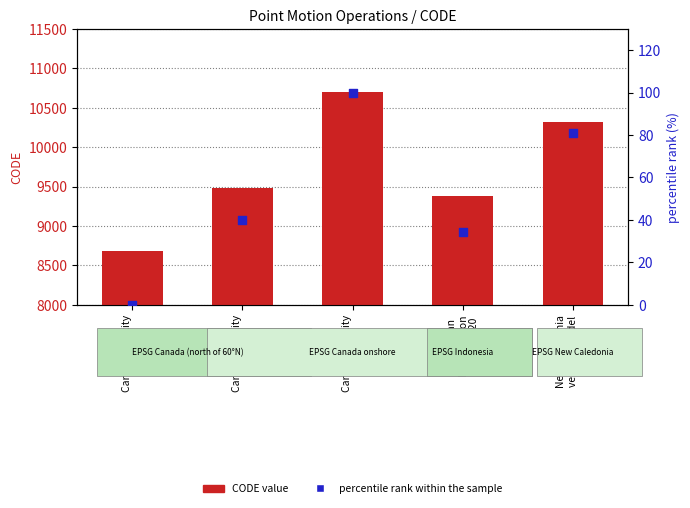

Which series contains the highest Y value?

CODE value